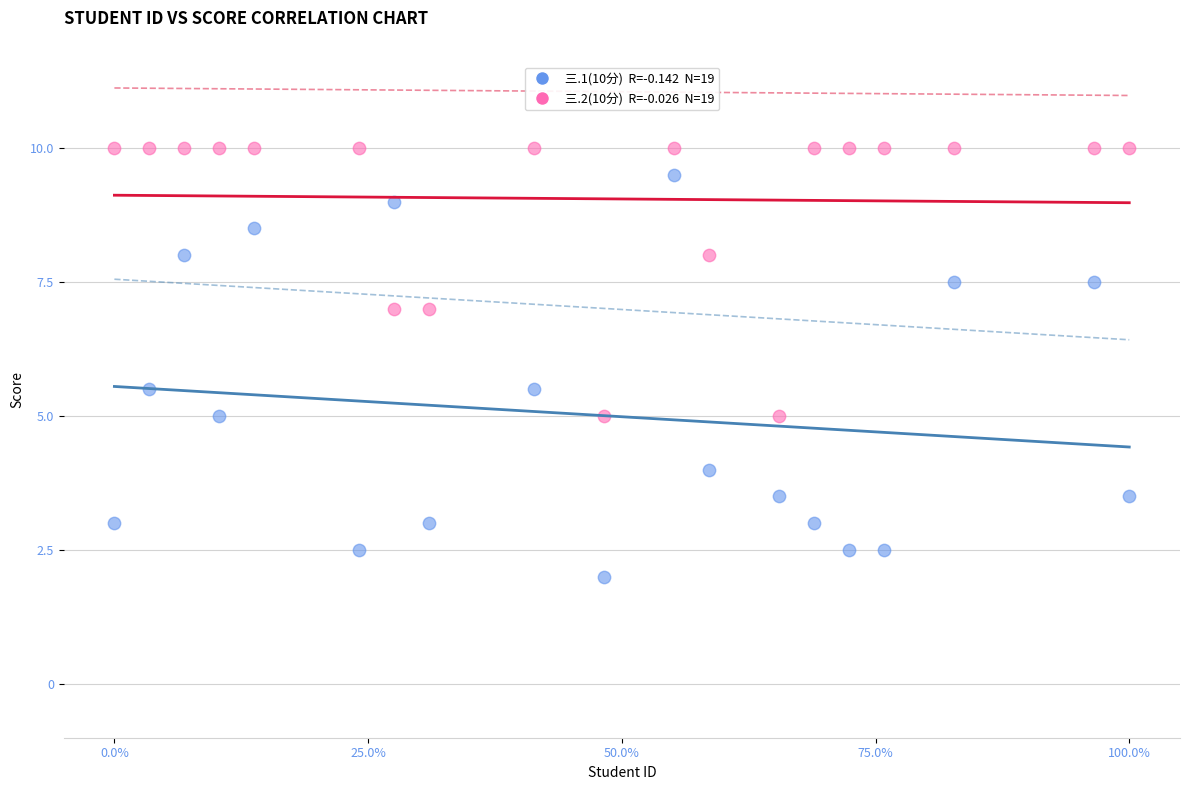

Across all data points, what is the range of X values (max minus min)?

1.0